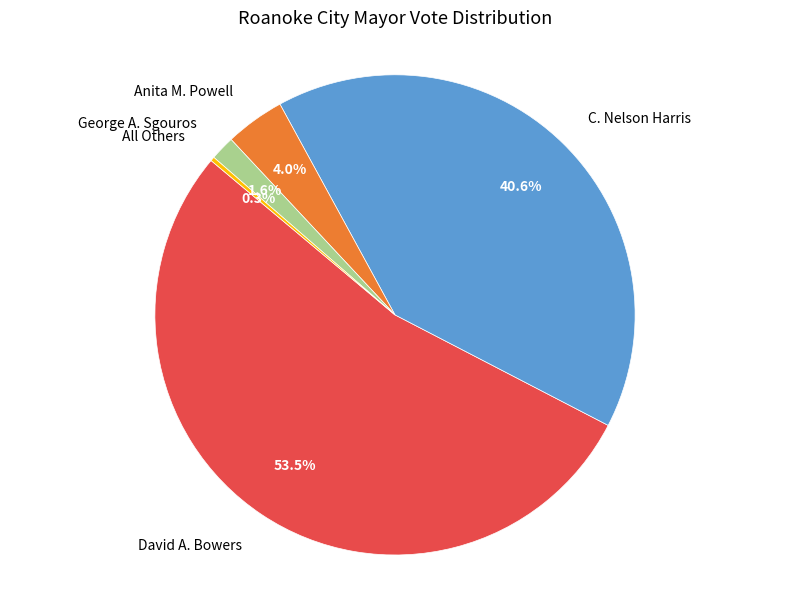

Is there any slice that represents more than half of the pie?

Yes